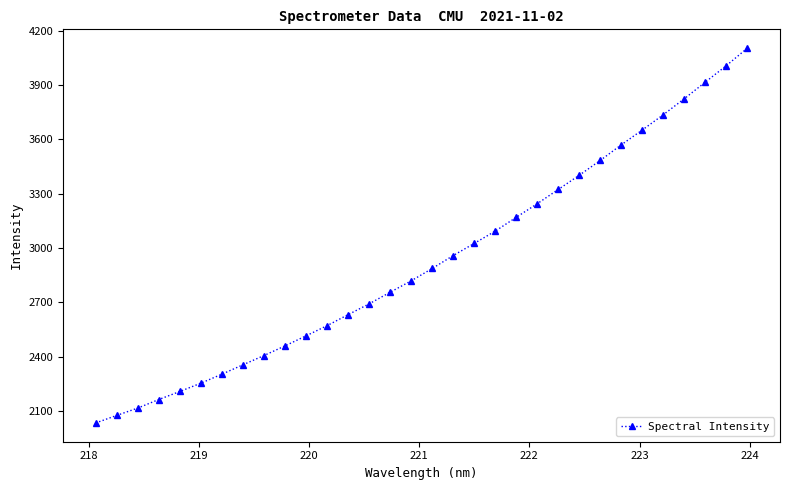

What is the difference between the second highest and second lowest values?

1931.4